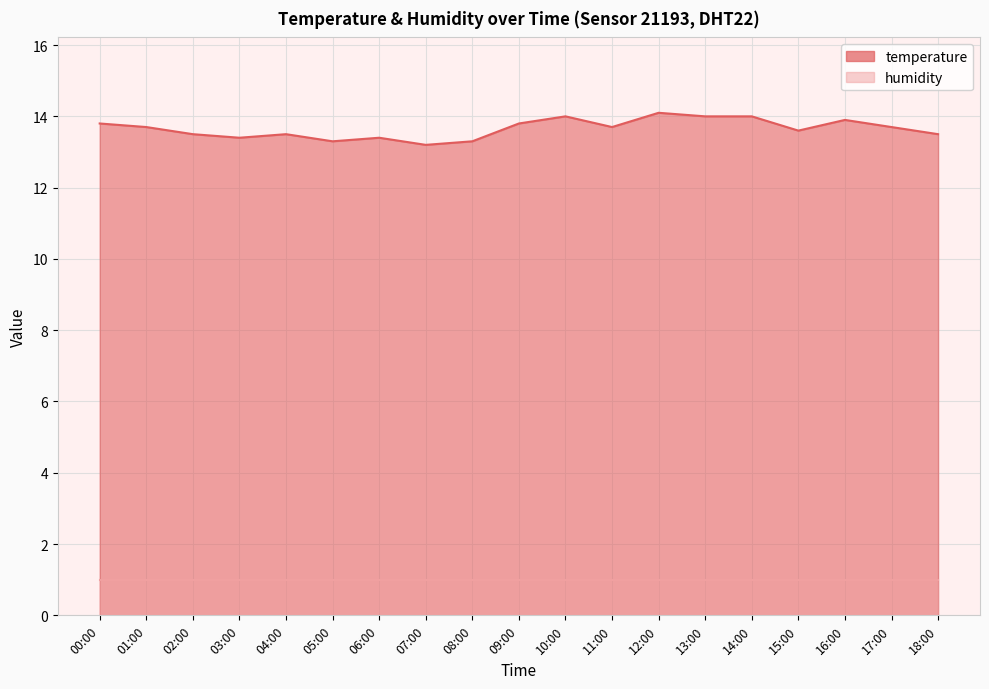

What position from the right is 11:00?

8